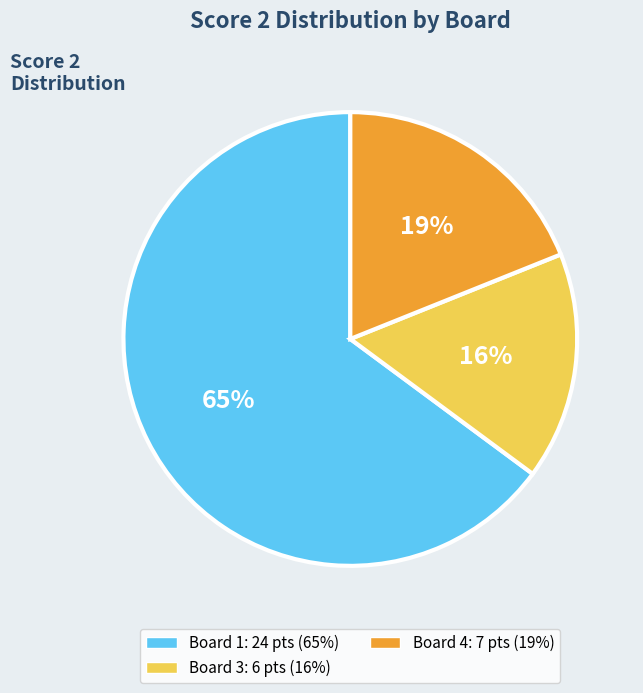

To the nearest percent, what is the difference between the largest and smallest slice percentages?

49%